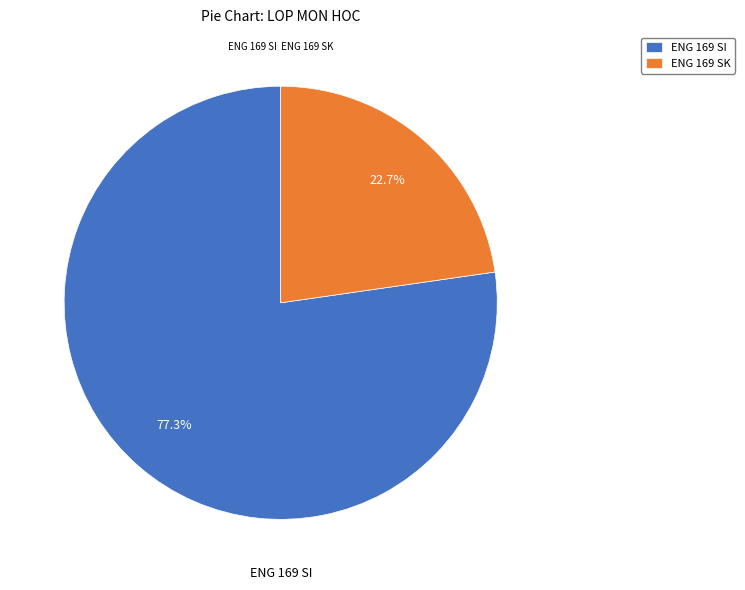

Does any single category account for the majority?

Yes